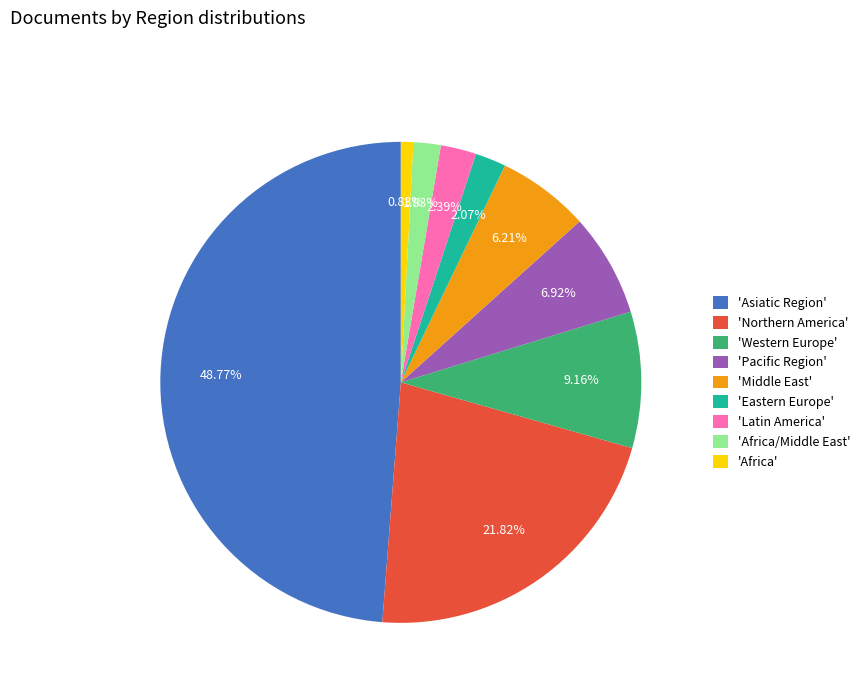

Which slice is the largest?

'Asiatic Region'